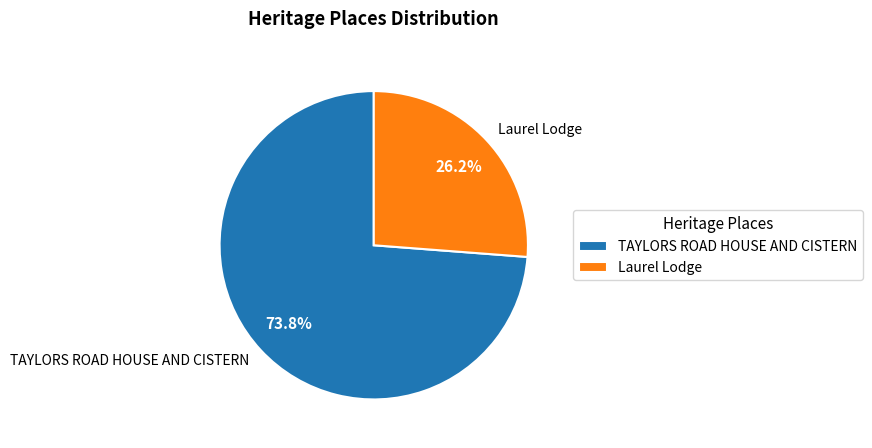

To the nearest percent, what is the average slice percentage?

50%